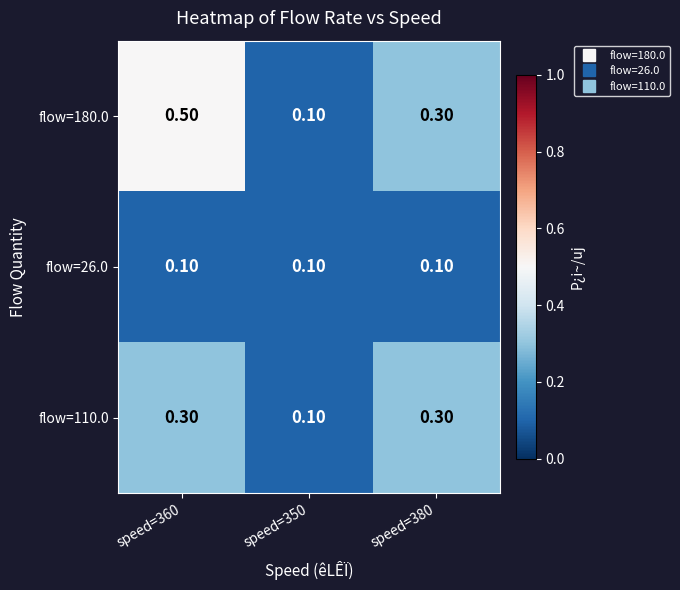

What is the total value across all series at speed=350?

0.3